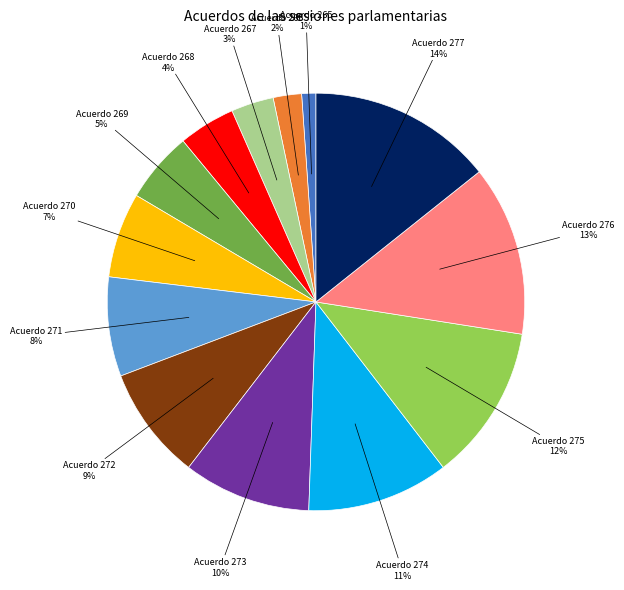

Is there a majority slice in this chart?

No